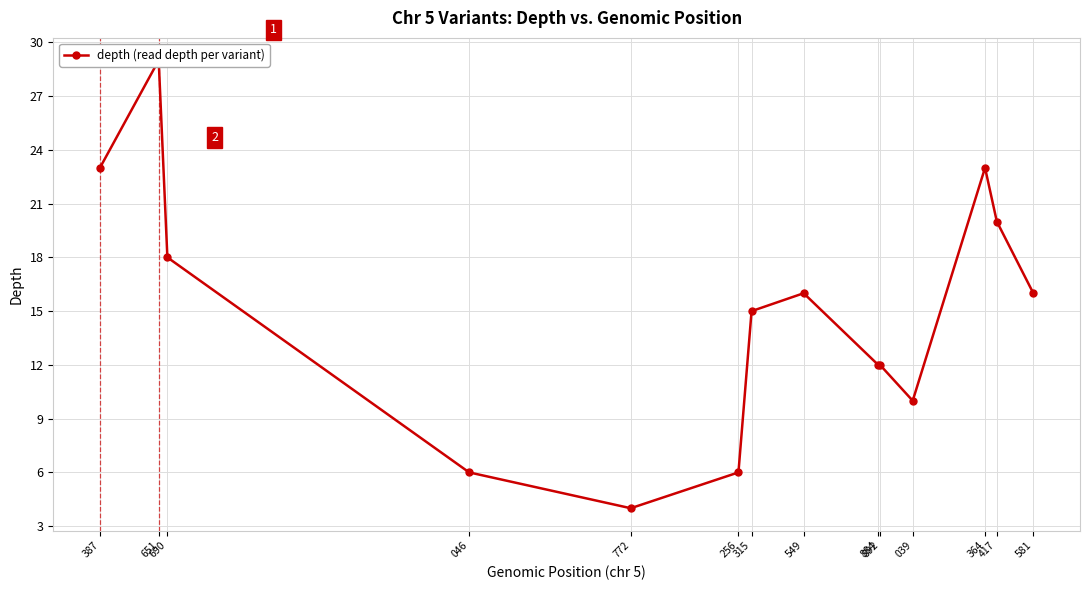

What is the average value?

15